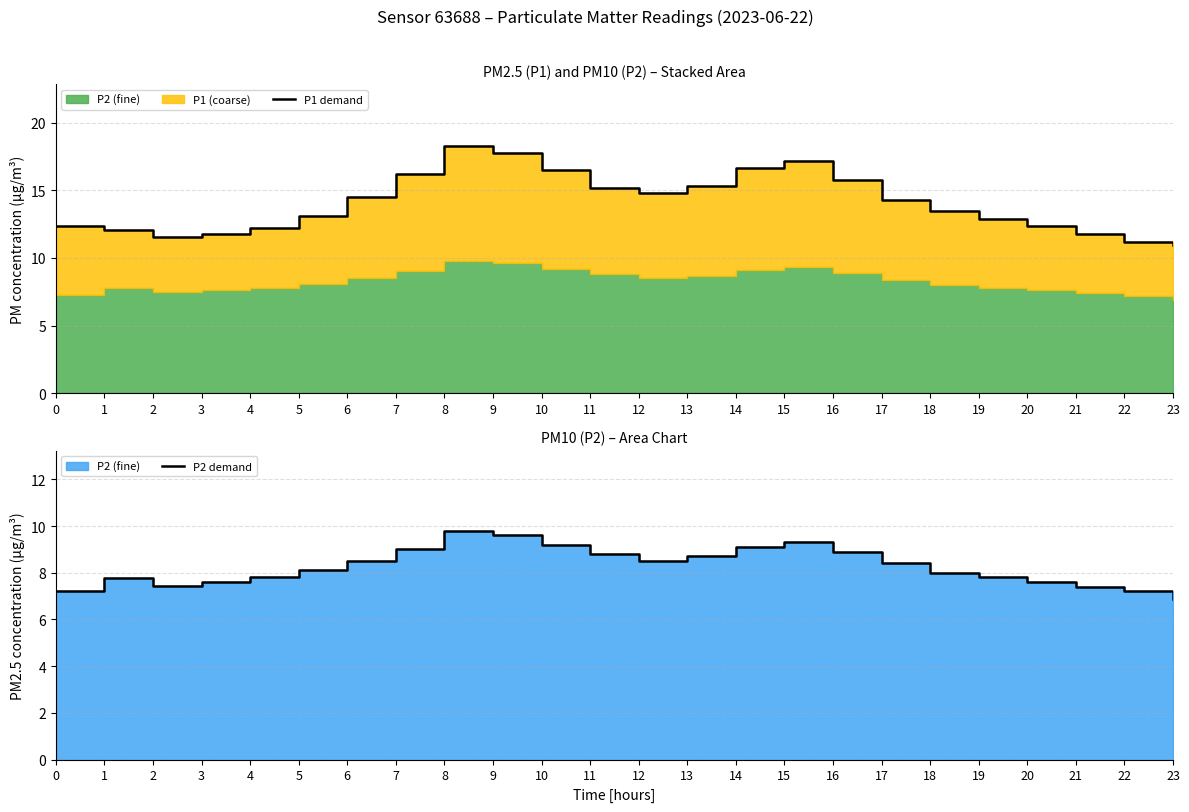

What is the total value across all series at 1?

19.8